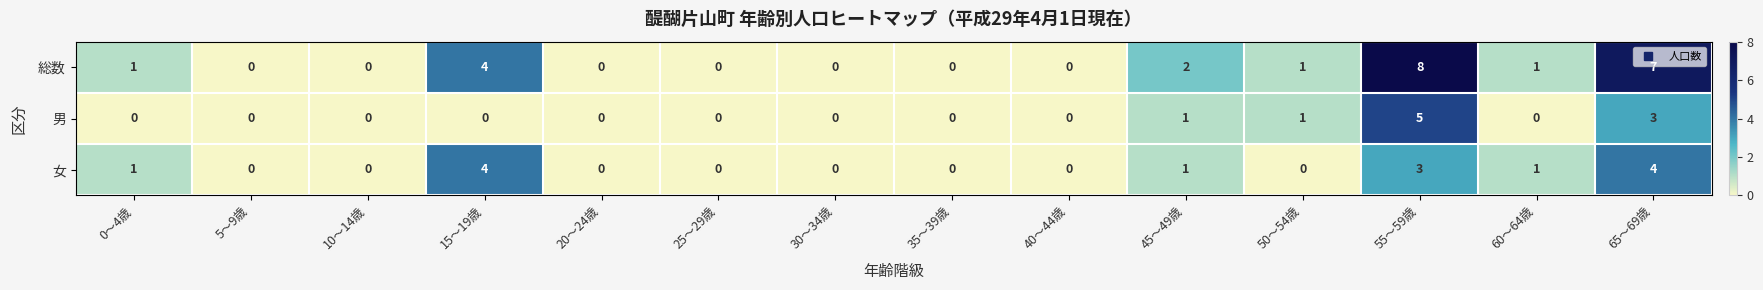

How many data points does each series have?

14